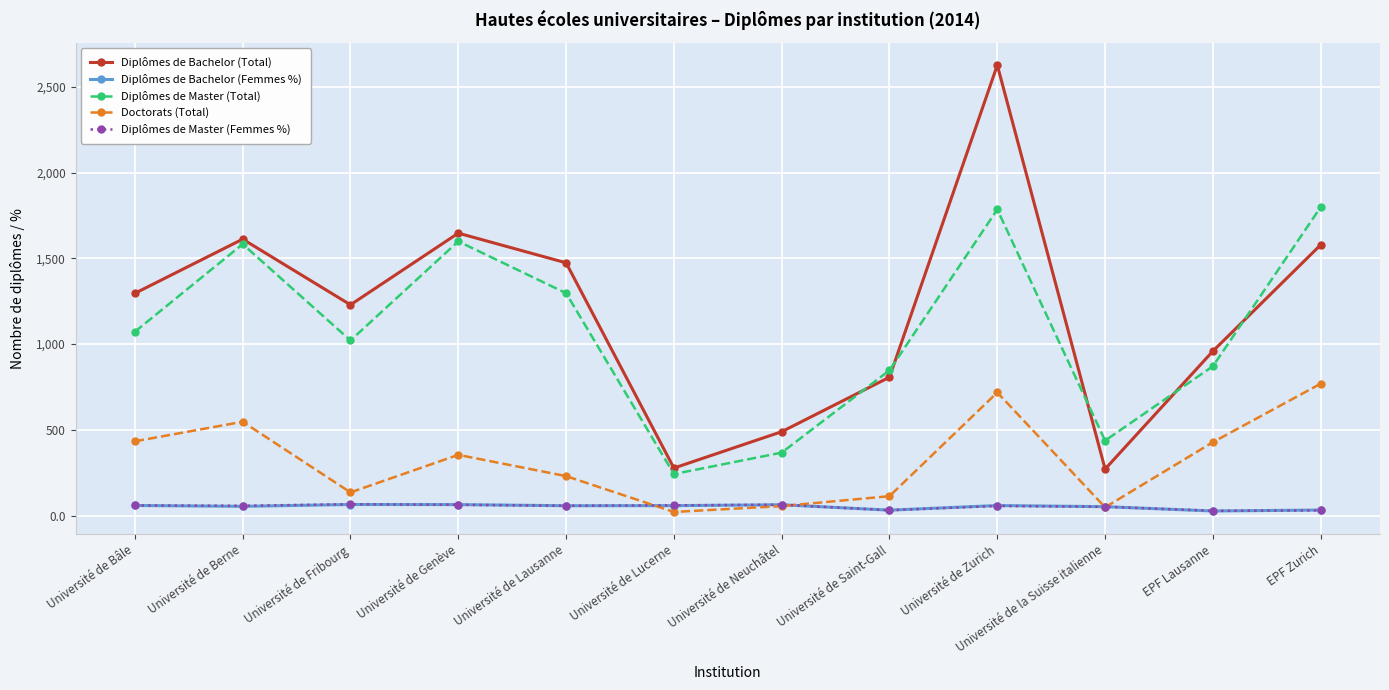

True or false: Doctorats (Total) and Diplômes de Master (Total) cross at least once.

False